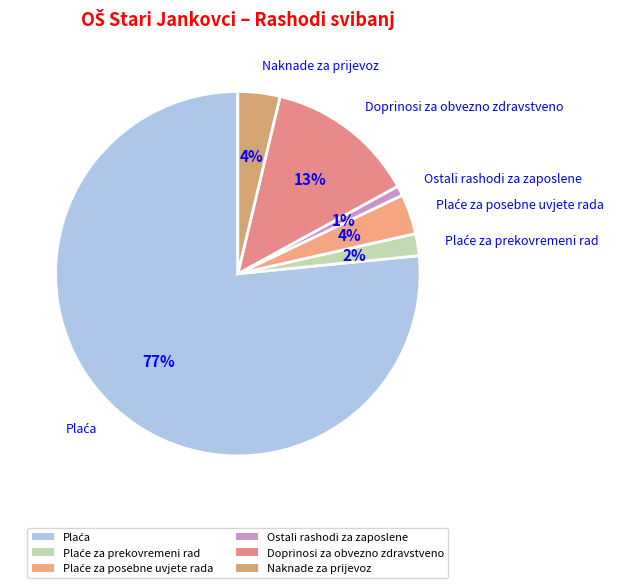

To the nearest percent, what is the average slice percentage?

17%